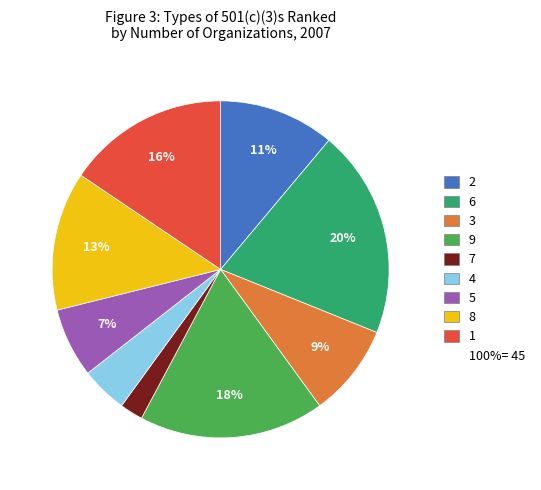

How many slices are in this pie chart?

9